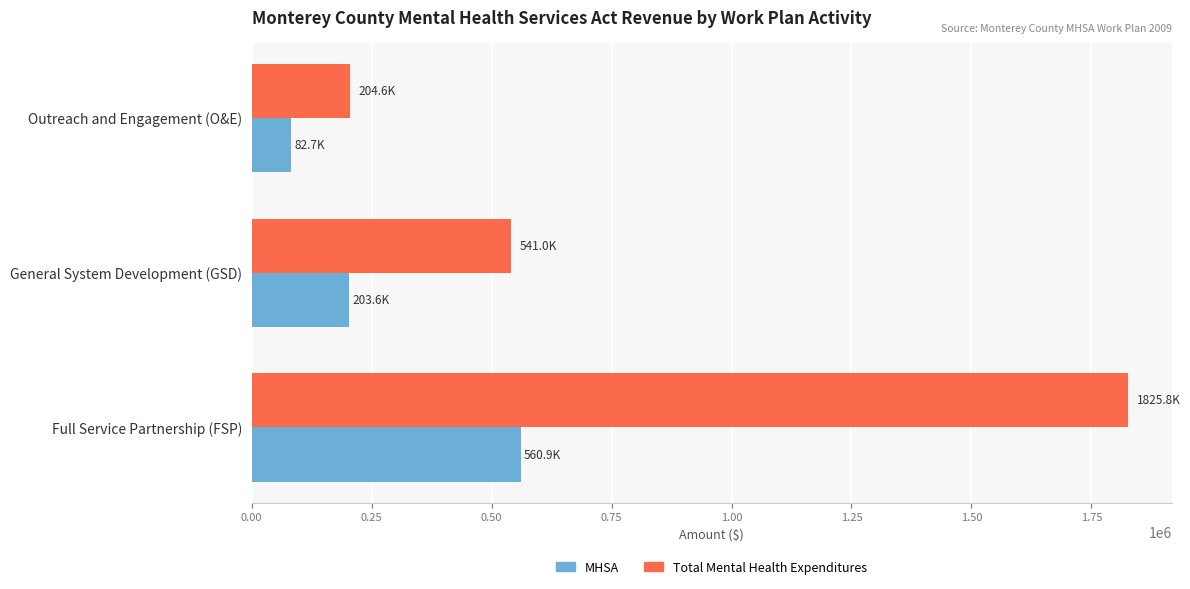

What is the approximate value of MHSA at Full Service Partnership (FSP)?

560855.9